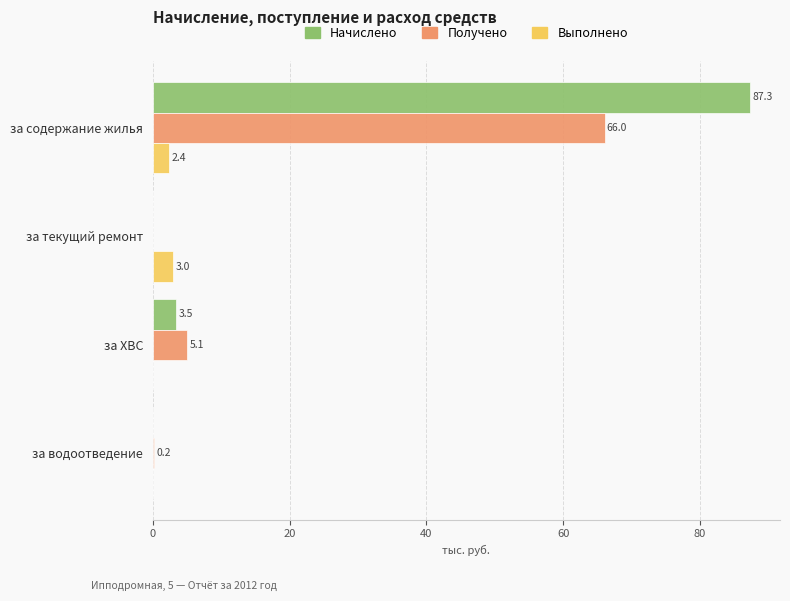

True or false: Получено has a value of 0.2 at за водоотведение.

True